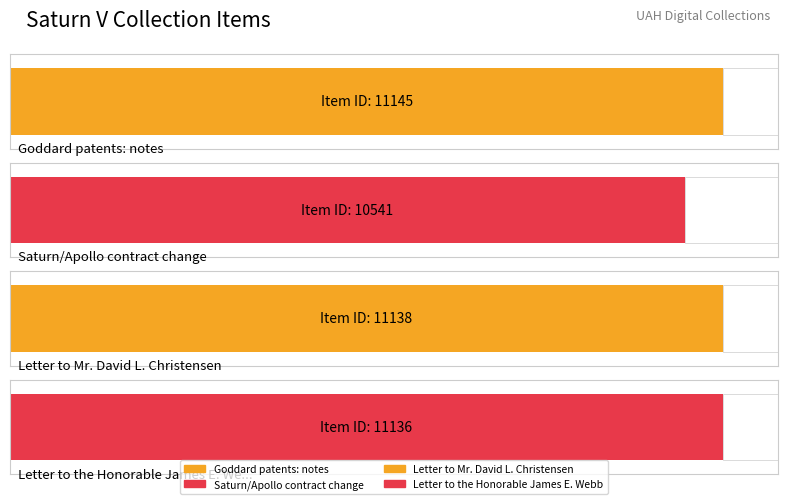

Between Letter to Mr. David L. Christensen and Goddard patents: notes, which is larger?

Goddard patents: notes